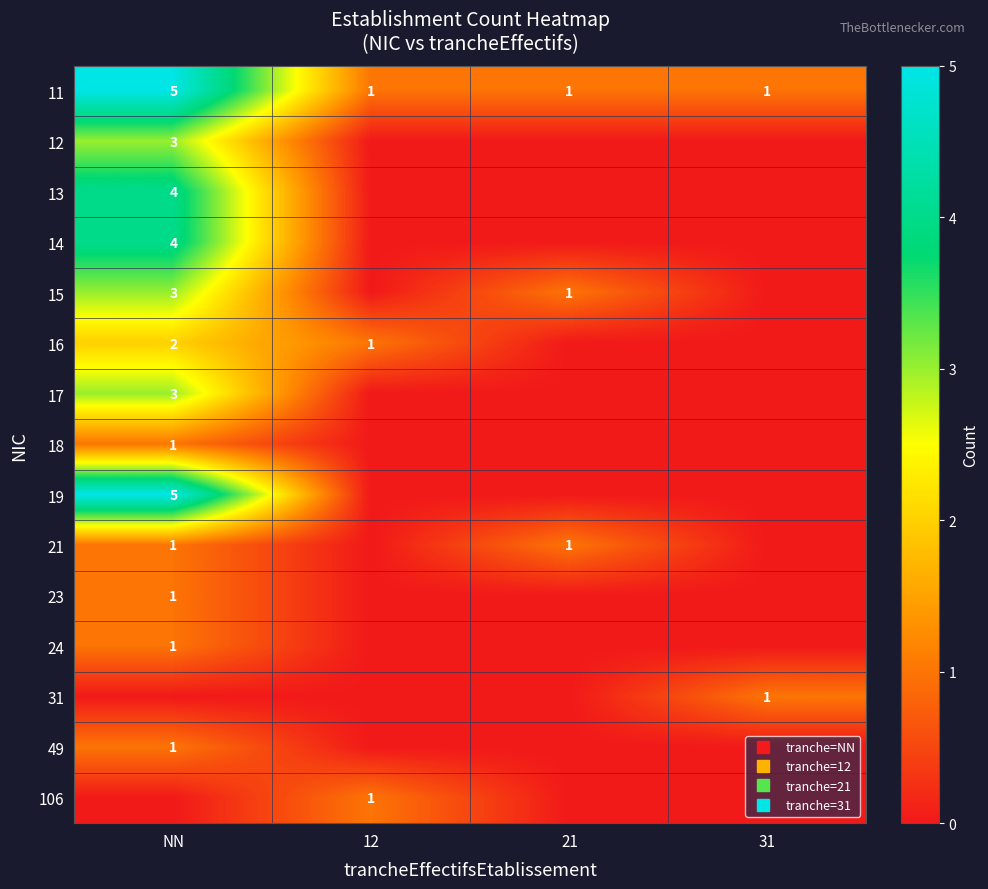

Between 21 and 31, which is larger?

21